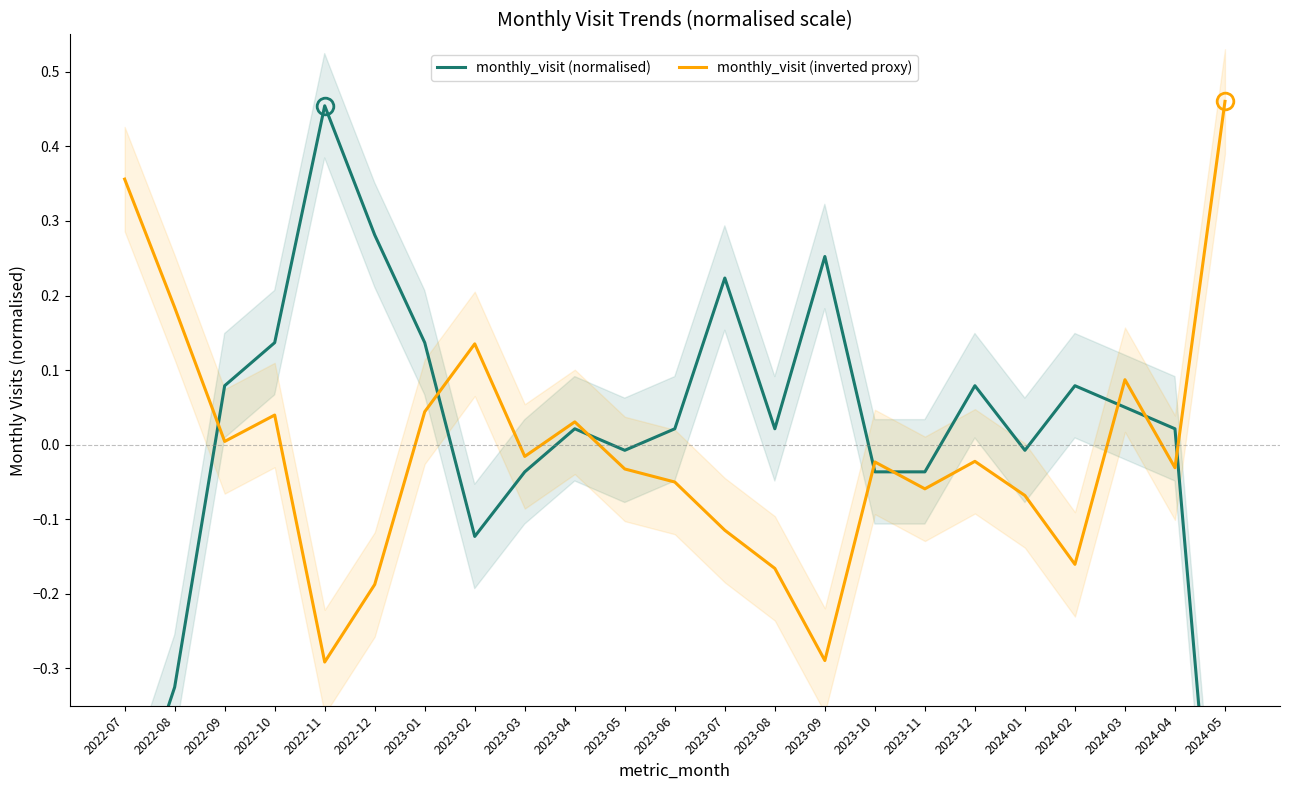

How many values in monthly_visit (inverted proxy) are below zero?

14